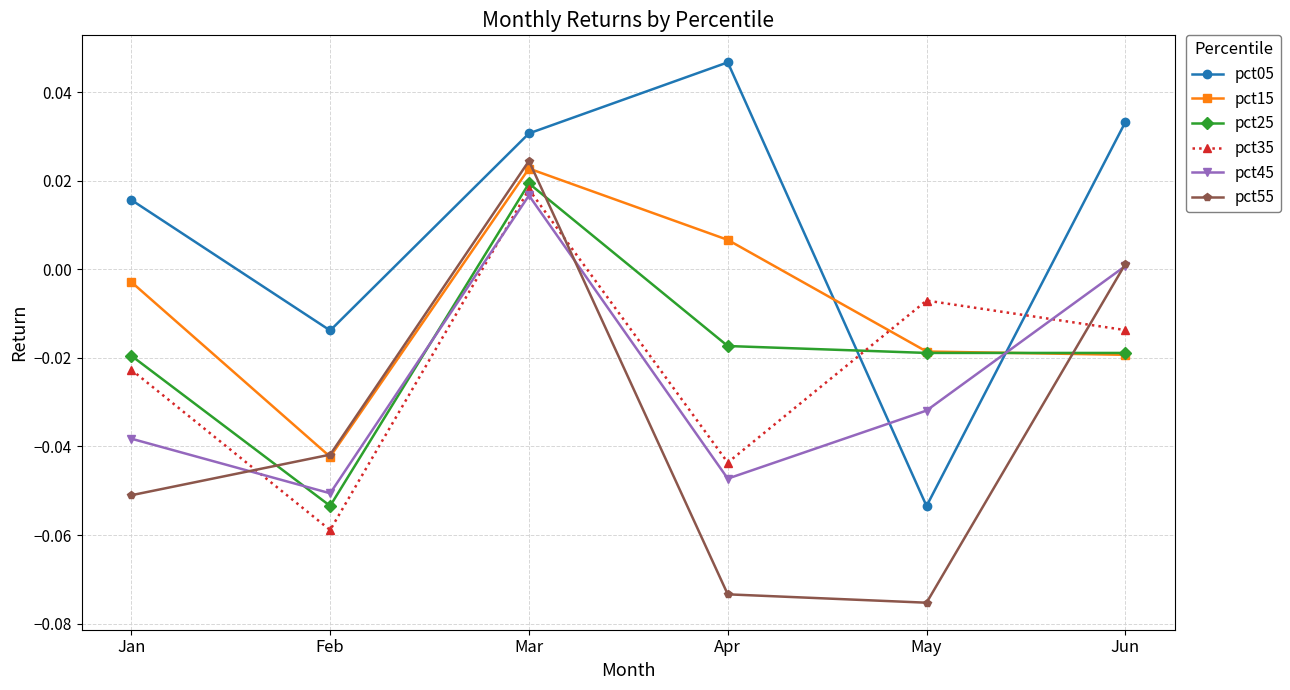

True or false: pct05 and pct55 intersect in this chart.

False